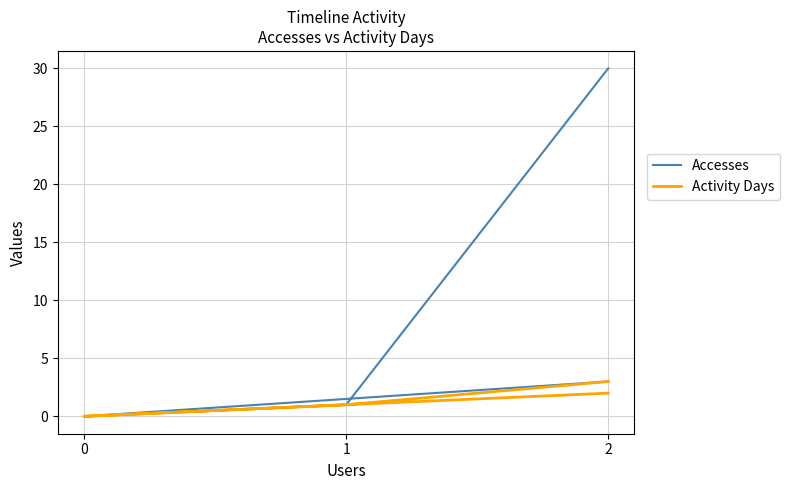

How many lines are shown in the chart?

2